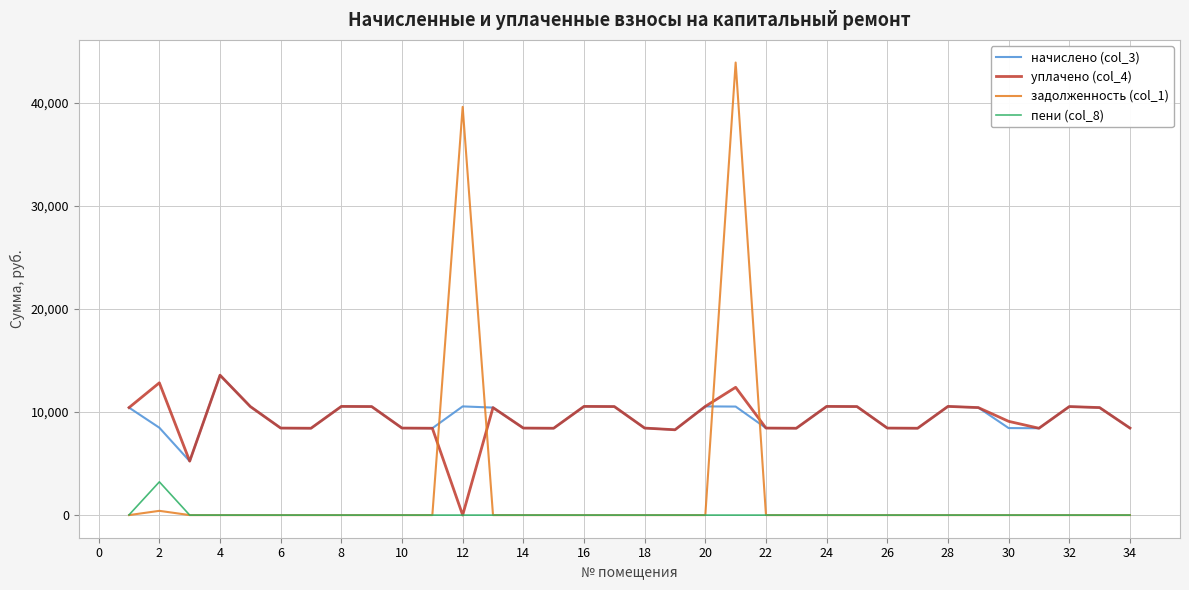

True or false: уплачено (col_4) and задолженность (col_1) intersect in this chart.

True